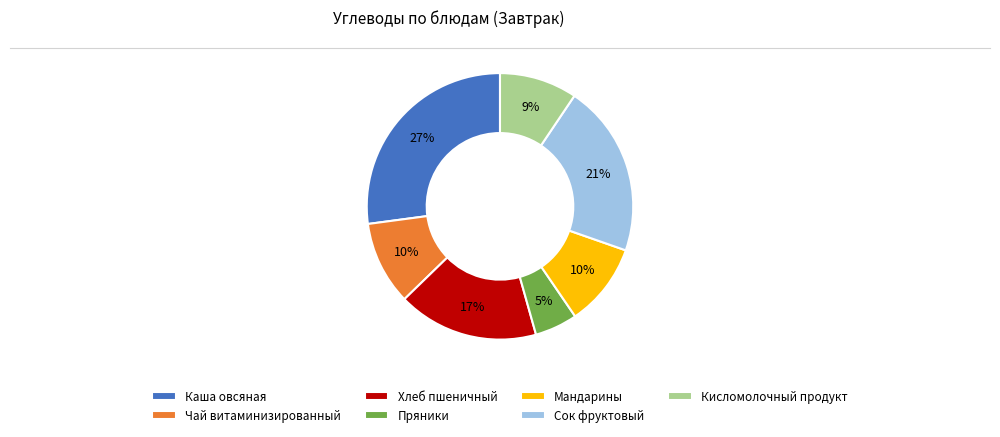

Does Кисломолочный продукт represent more than half of the total?

No